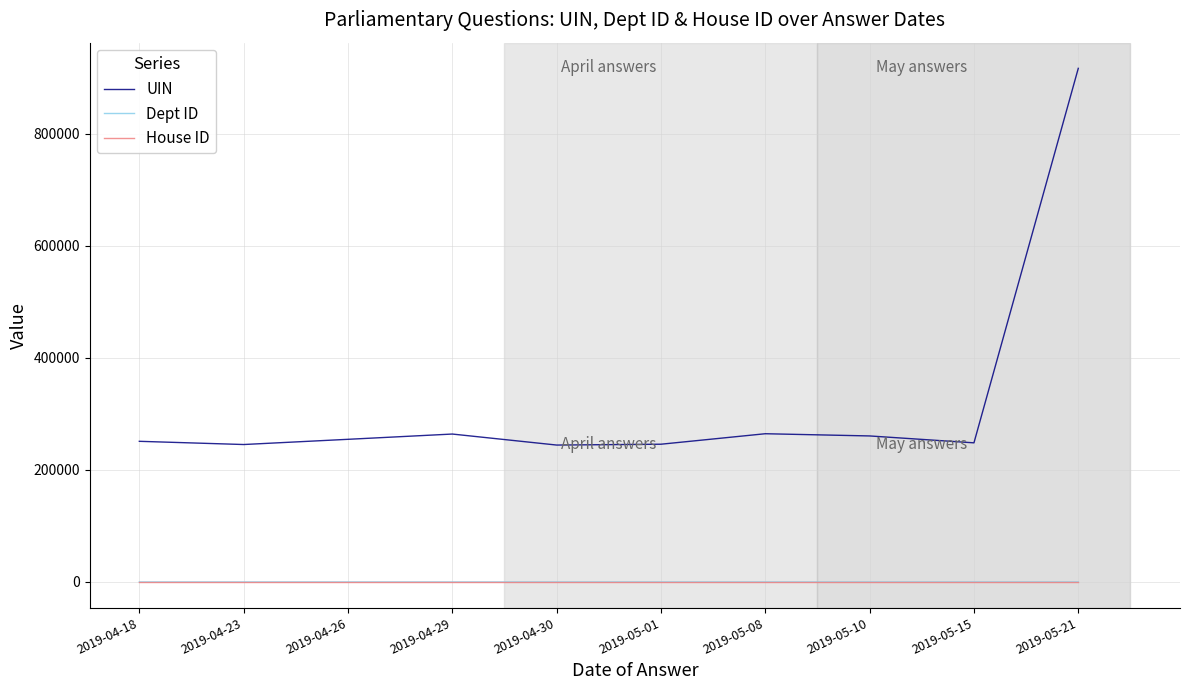

At which category does the chart reach its peak across all series?

2019-05-21